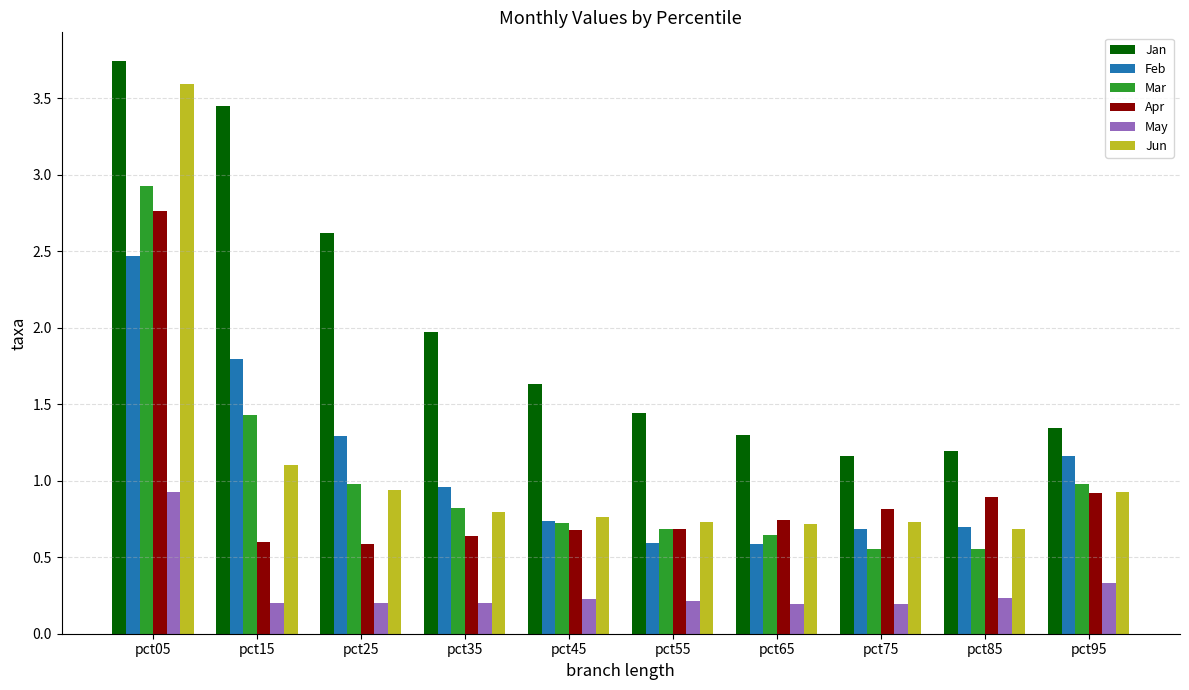

The value of May at pct65 is 0.2. True or false?

True